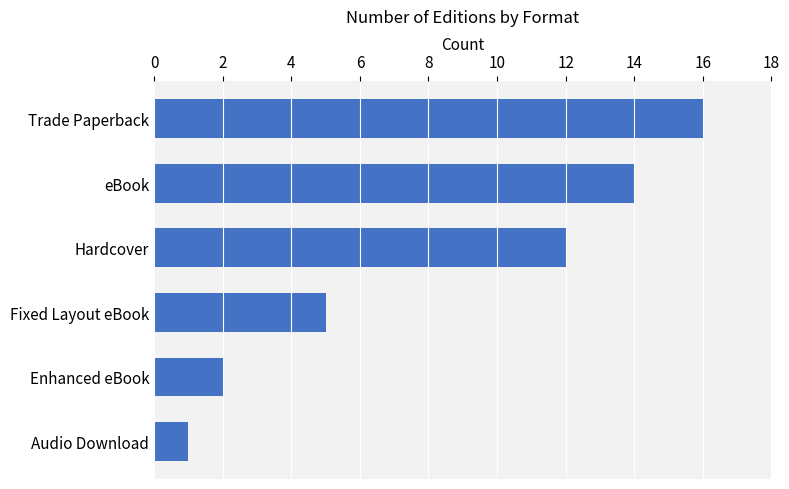

What is the sum of all values?

50